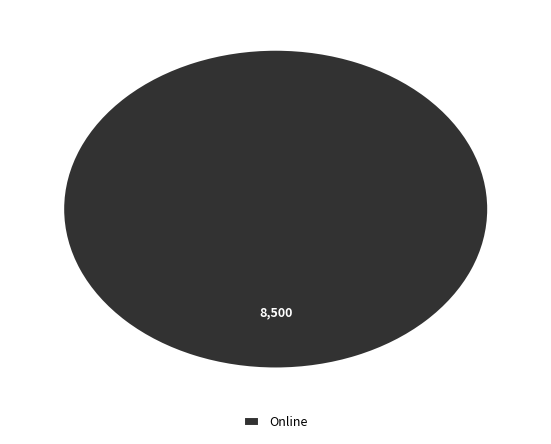

How many segments does this pie chart have?

1